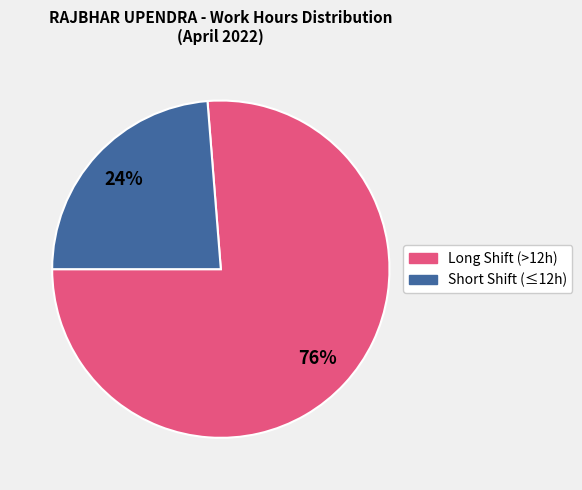

Is there a majority slice in this chart?

Yes